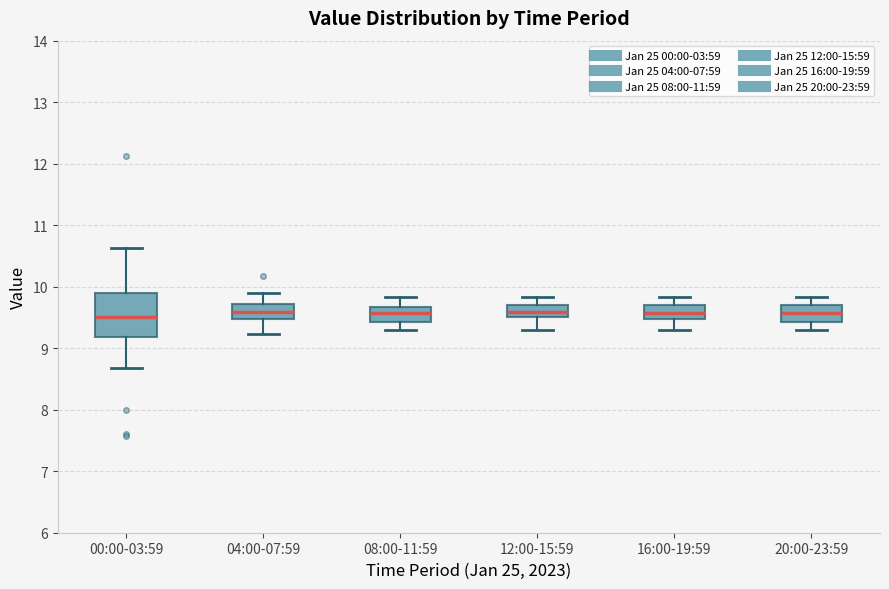

Reading left to right, transcribe this box plot: for each box, give where its median line is, the range the box spans, and where its two whiskers end, as read against the y-axis. The values are not printed on the chart, so give them approximately, as read against the axis.

00:00-03:59: median 9.5, box 9.2 to 9.9, whiskers 8.7 to 10.6
04:00-07:59: median 9.6, box 9.5 to 9.7, whiskers 9.2 to 9.9
08:00-11:59: median 9.6, box 9.4 to 9.7, whiskers 9.3 to 9.8
12:00-15:59: median 9.6, box 9.5 to 9.7, whiskers 9.3 to 9.8
16:00-19:59: median 9.6, box 9.5 to 9.7, whiskers 9.3 to 9.8
20:00-23:59: median 9.6, box 9.4 to 9.7, whiskers 9.3 to 9.8